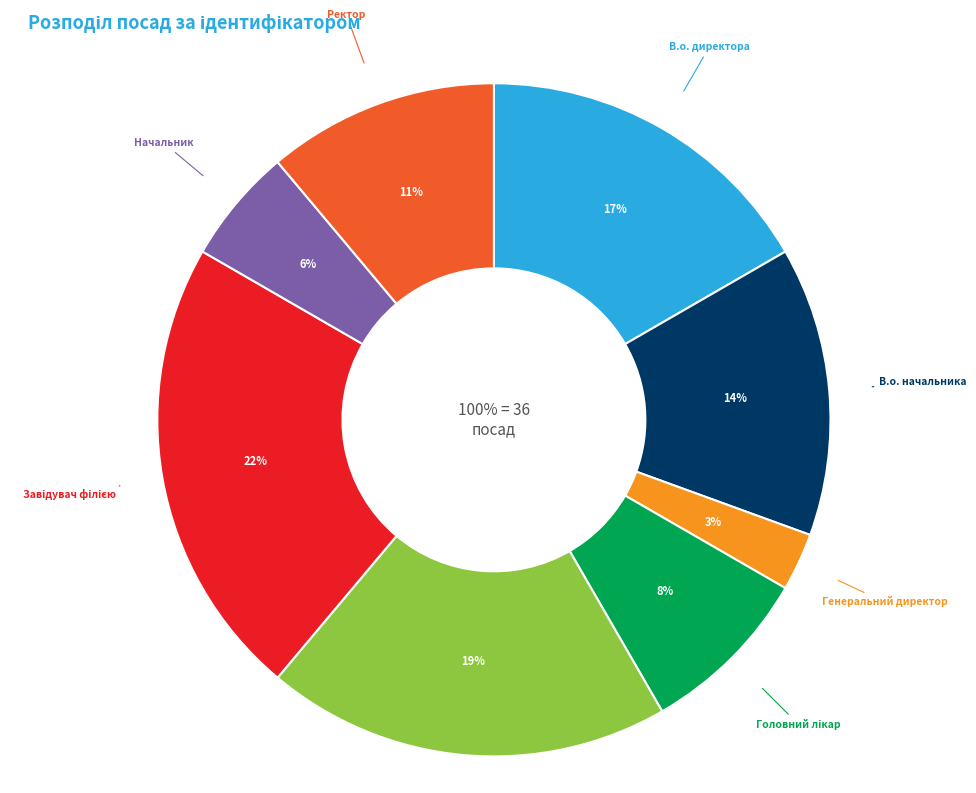

How many slices are in this pie chart?

8